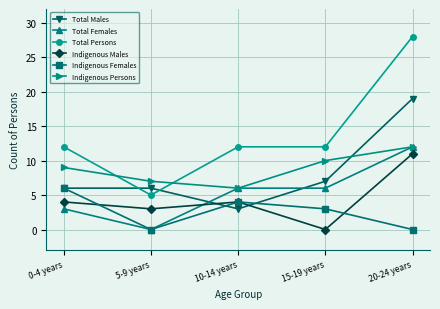

What is the difference between the maximum and minimum values in the Total Females series?

12